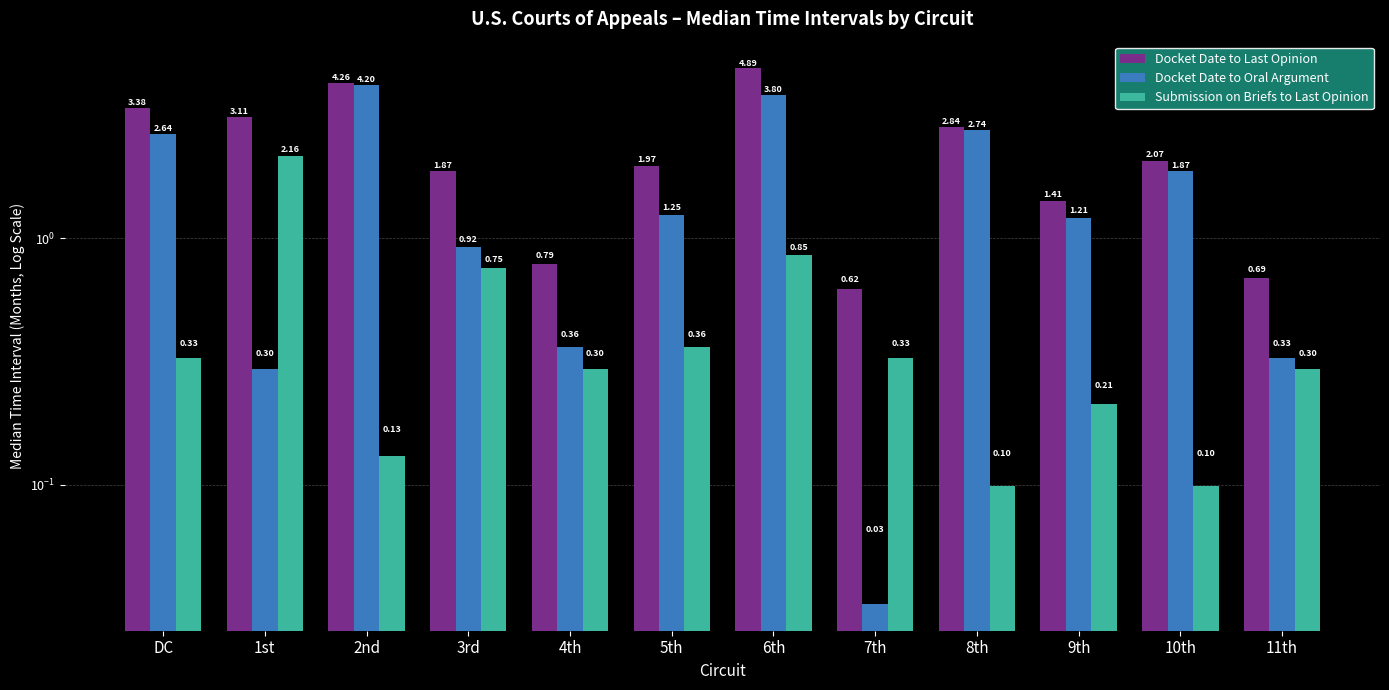

How many values in the Docket Date to Last Opinion series are below 2?

6